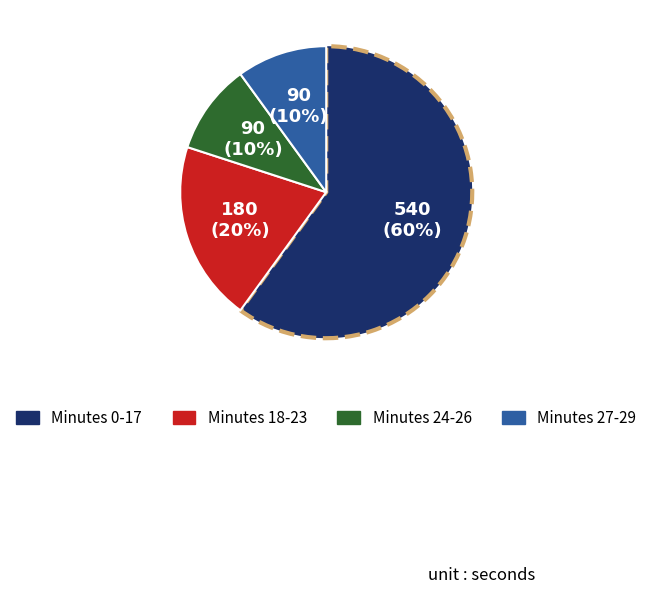

To the nearest percent, what is the combined percentage of Minutes 18-23 and Minutes 27-29?

30%